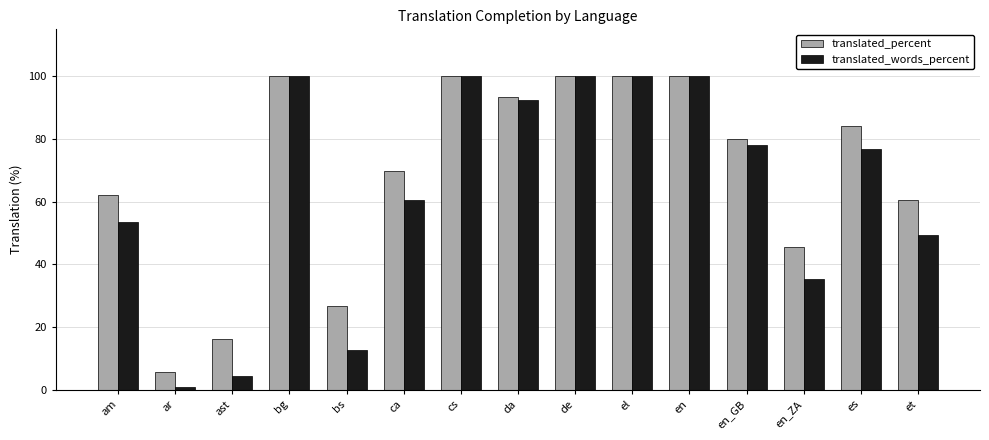

True or false: translated_percent has a value of 9.8 at ar.

False